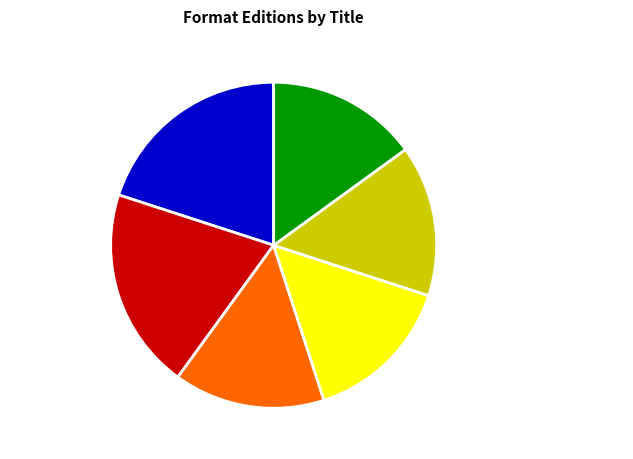

Combined, do Adventures of Huckleberry Finn and Anne's House of Dreams account for over 50%?

No